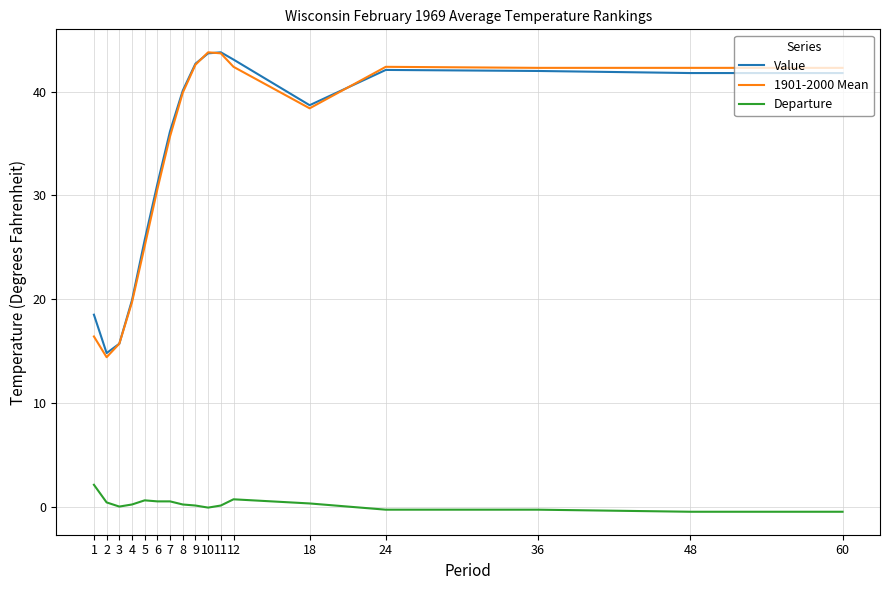

What is the highest value of the Value series?

43.8